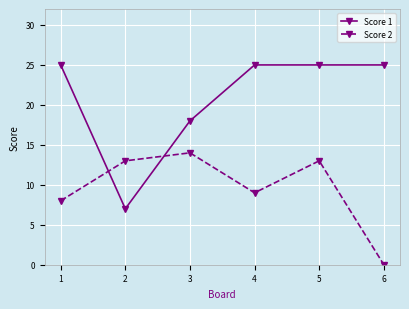

True or false: Score 1 has a value of 12 at 2.

False